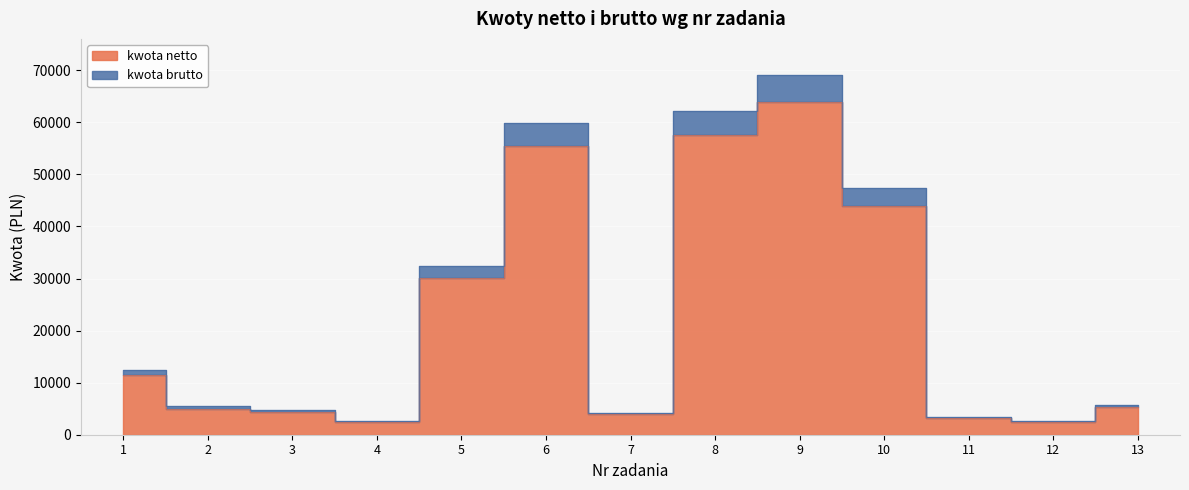

What is the greatest value displayed?

69120.0